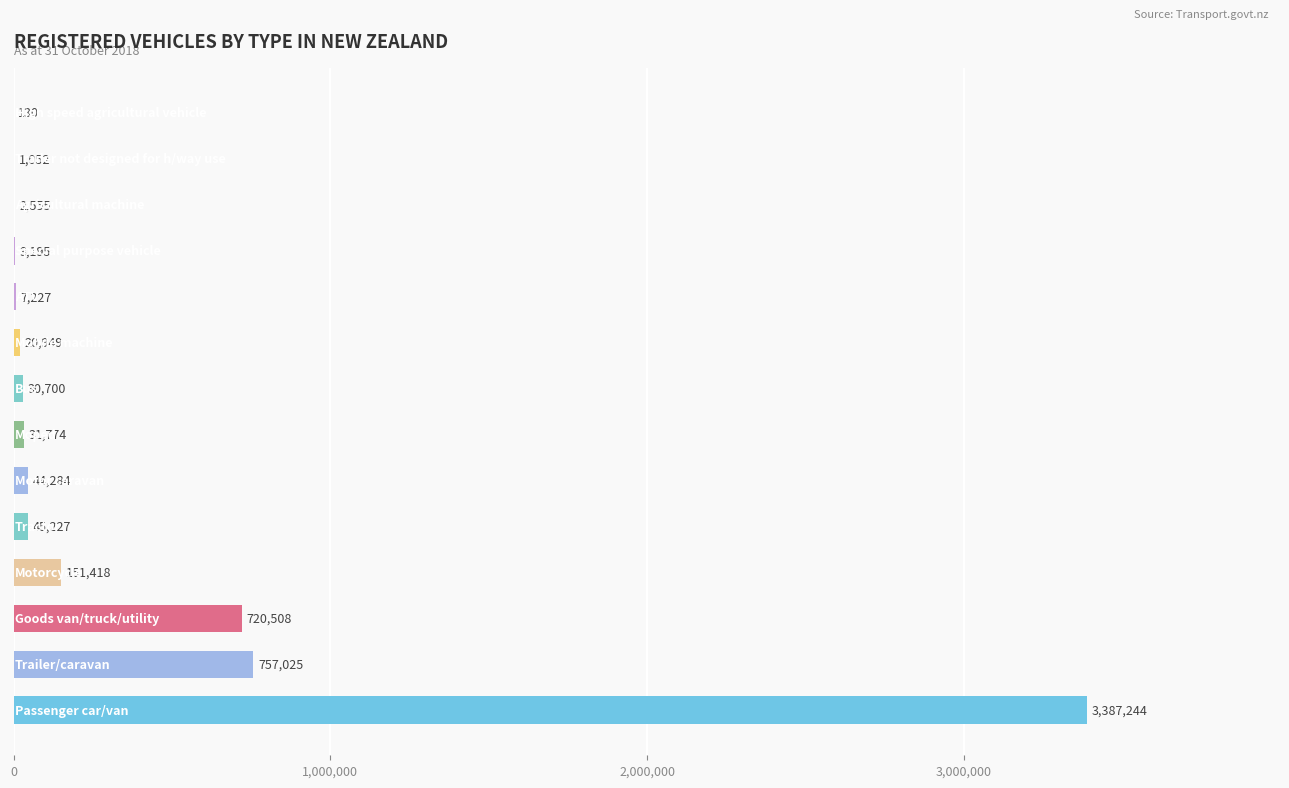

What is the sum of all values?

5203288